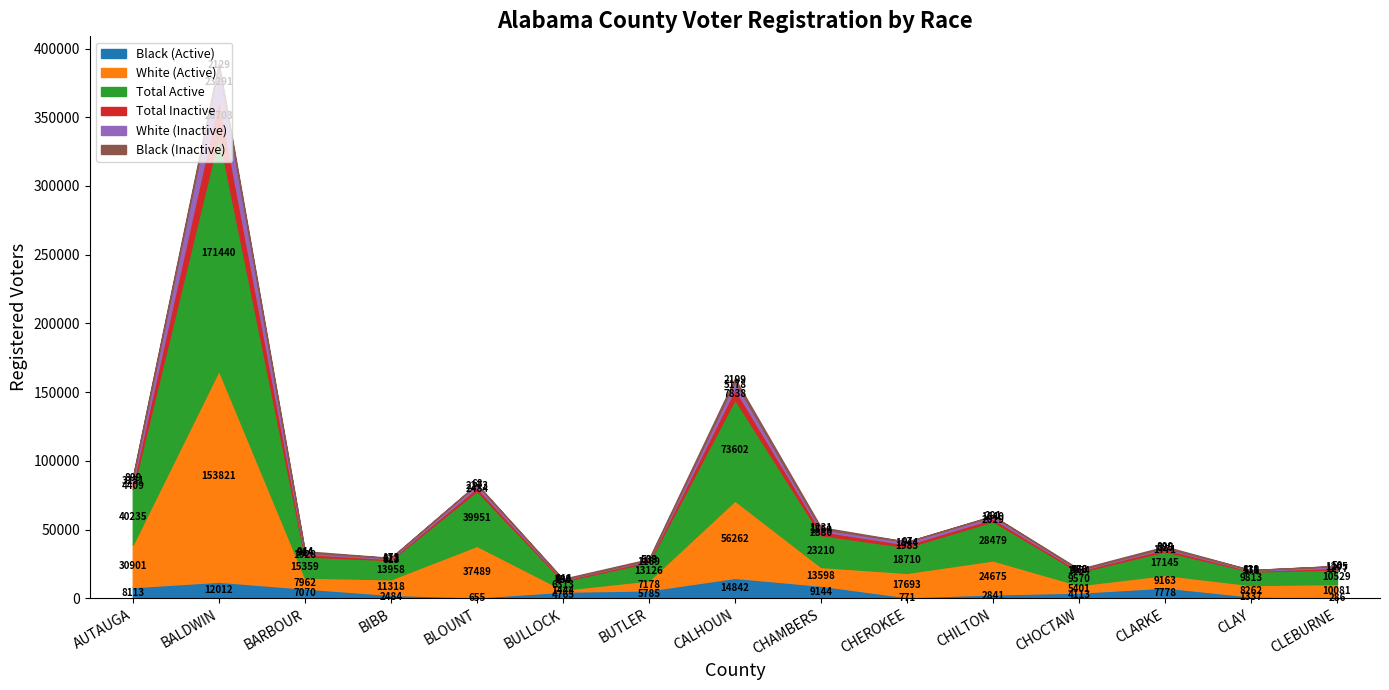

How many lines are shown in the chart?

6